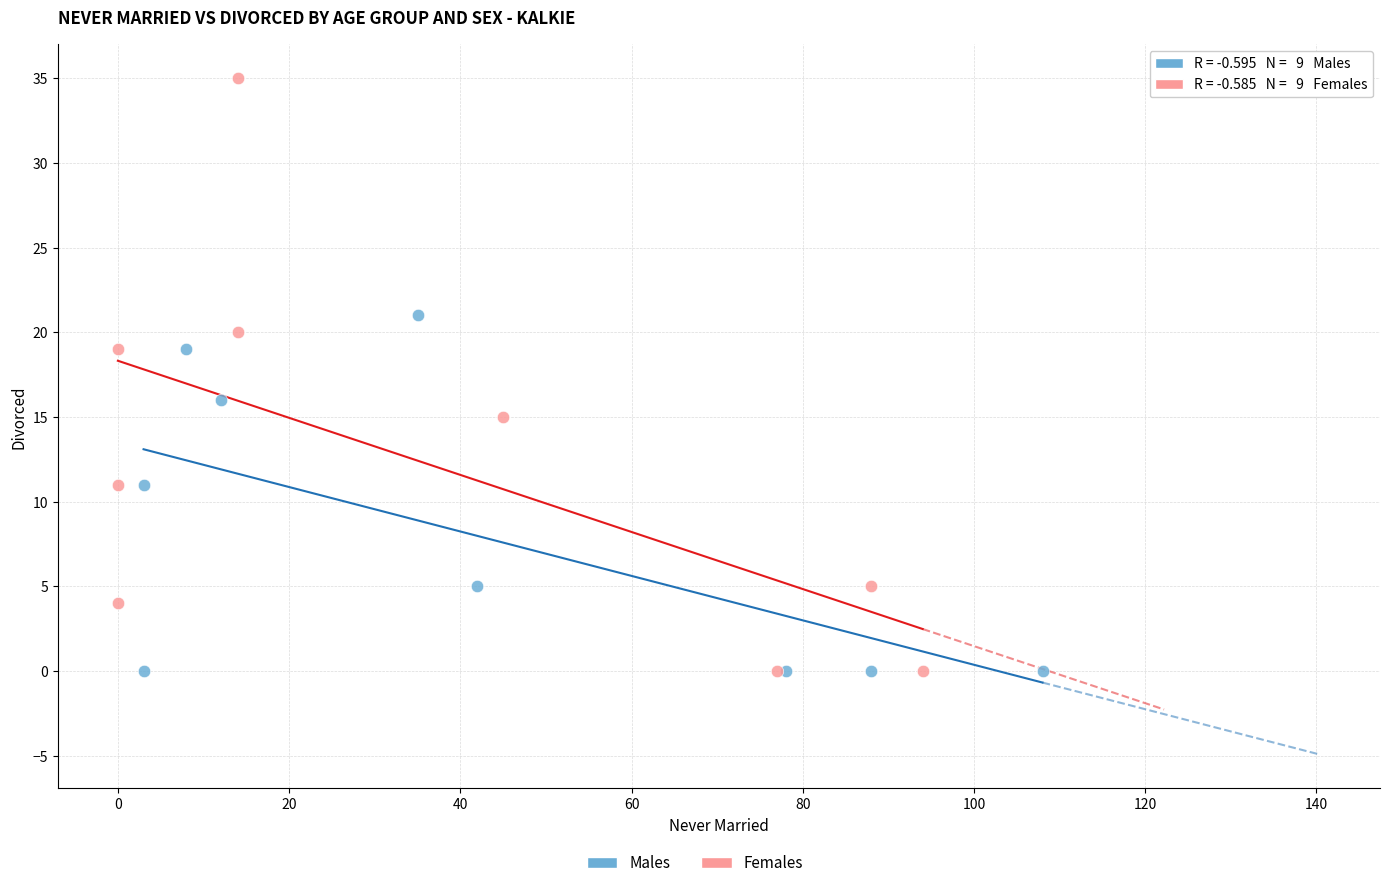

Which series reaches the maximum Y coordinate?

Females